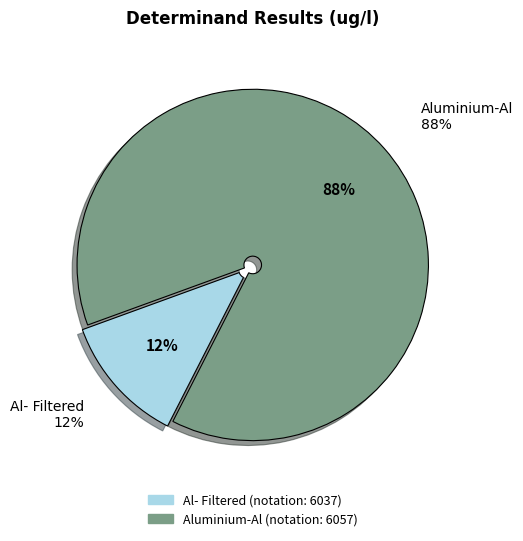

Combined, what portion of the pie is Al- Filtered and Aluminium-Al?

100.0%